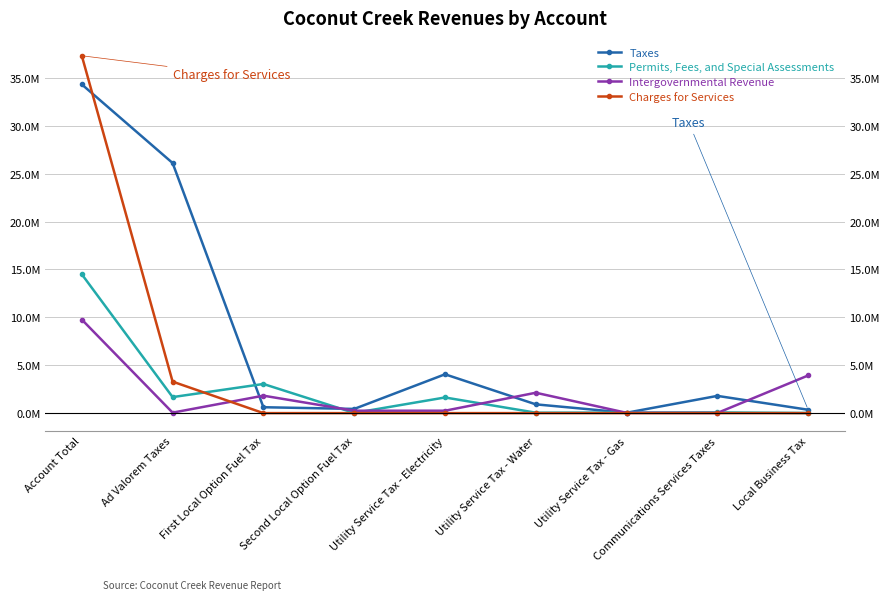

Does the chart display data point markers on the line(s)?

Yes